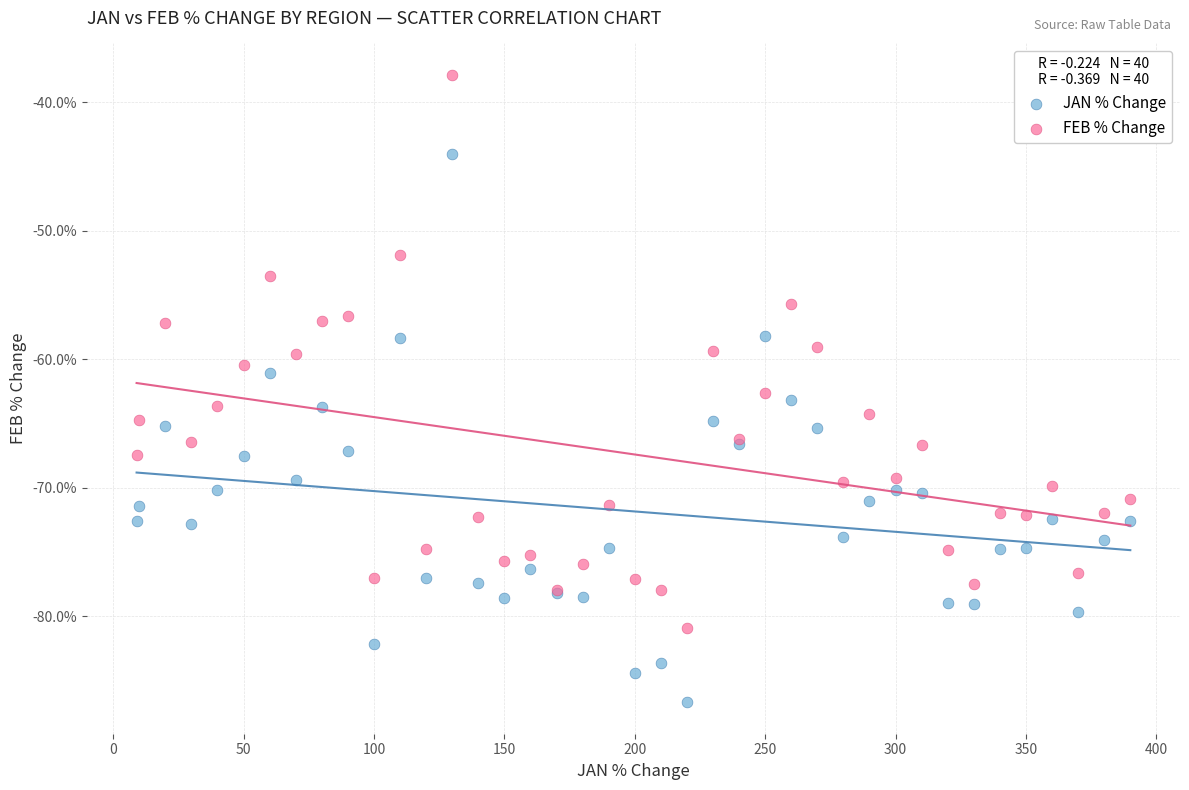

Which series contains the lowest Y value?

JAN % Change